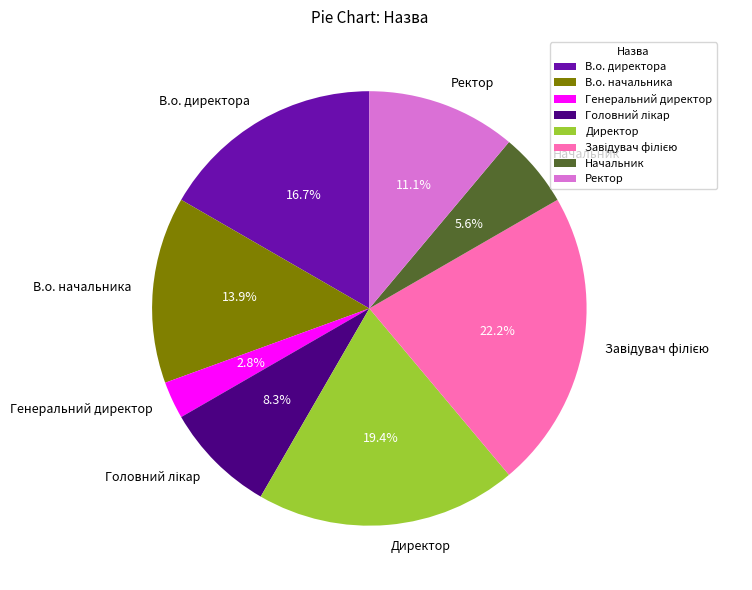

What percentage do В.о. директора and Ректор together represent?

27.8%